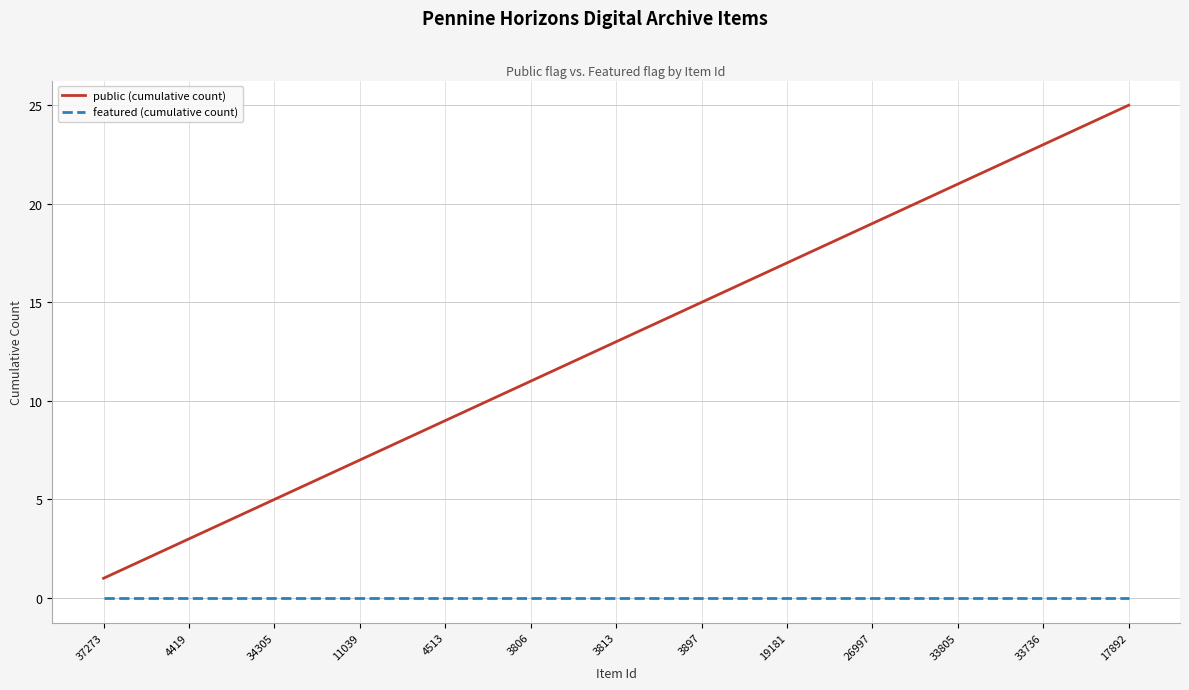

Which series has the largest total across all categories?

public (cumulative count)